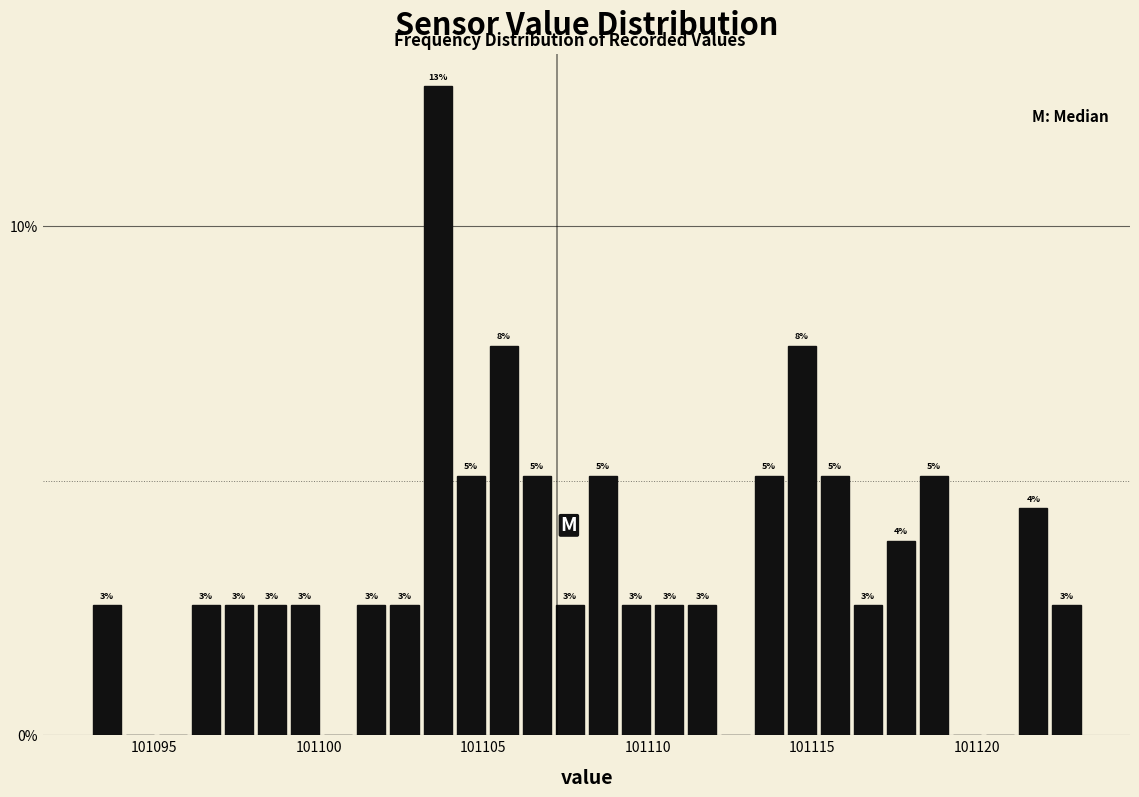

Read against the x-axis, roughly where is the centre of the tallest bar?

101103.5